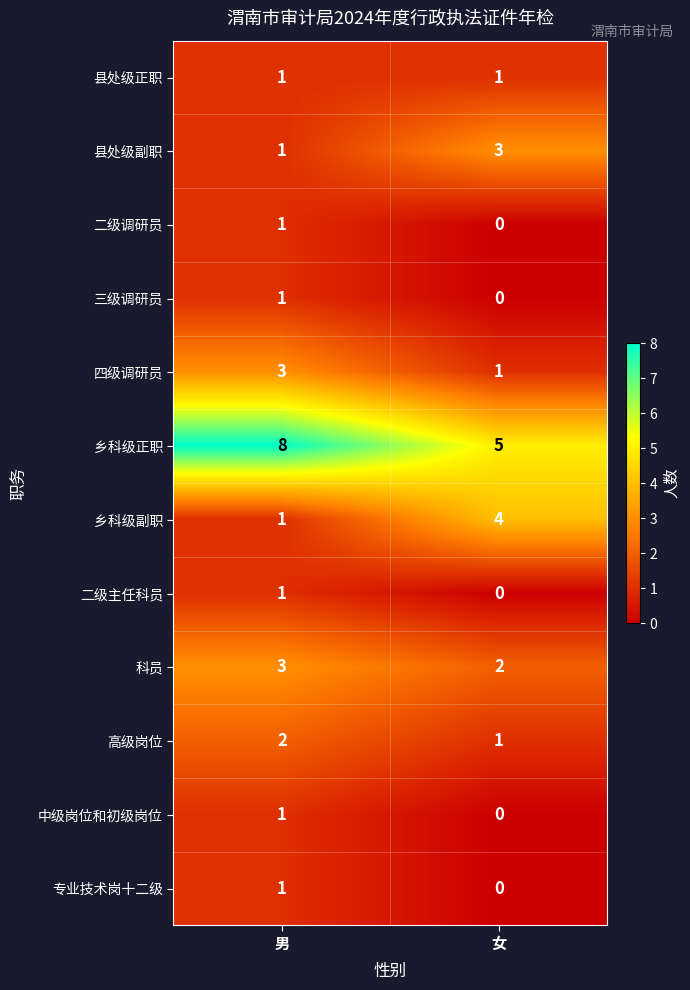

Rank the categories by 二级主任科员 value from lowest to highest.

女, 男